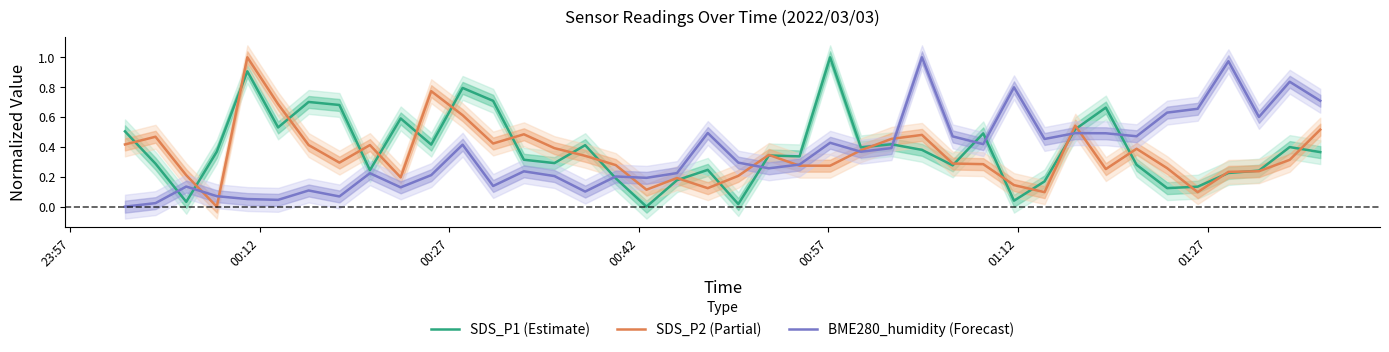

What is the maximum value for SDS_P1 (Estimate)?

1.0